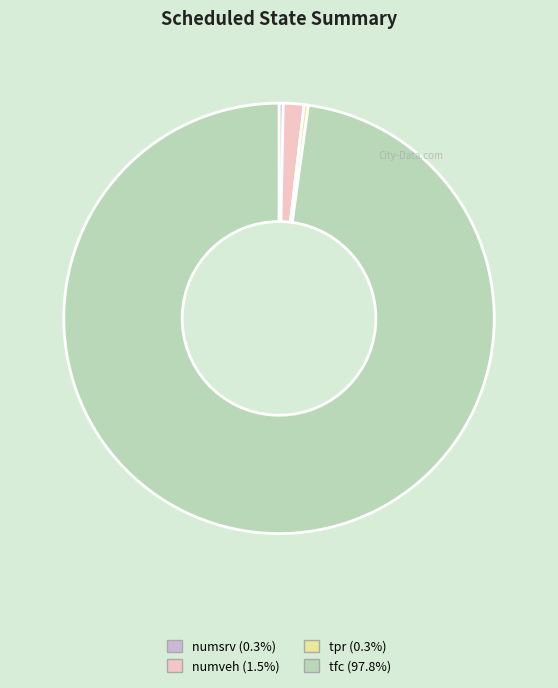

Approximately how many times larger is the value at tfc compared to numveh?

63.1